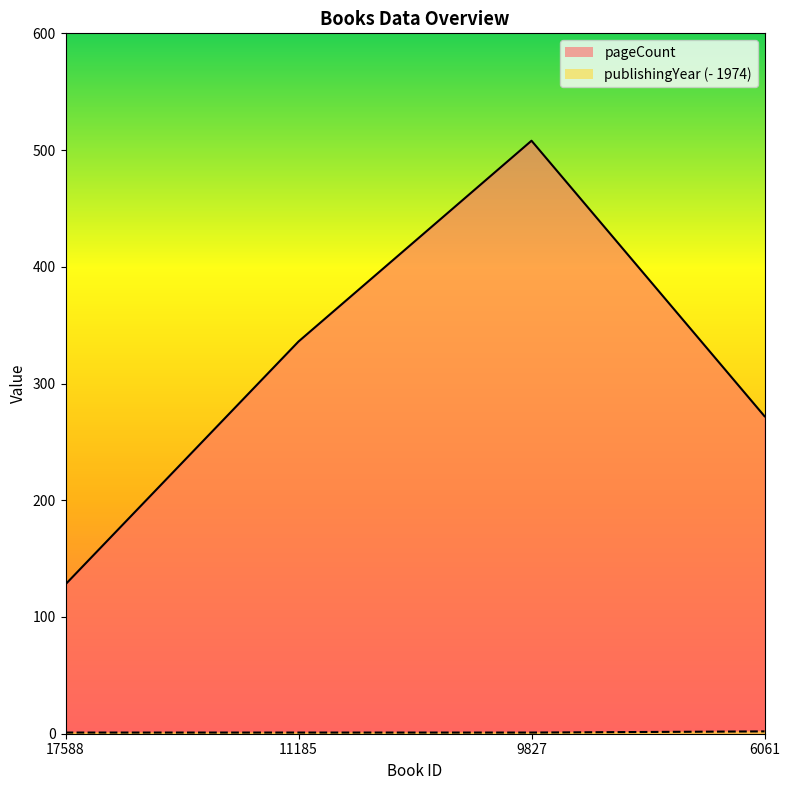

How many data points in pageCount are above 336?

1